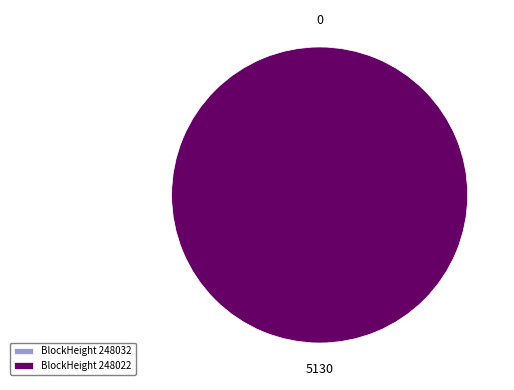

Count the number of slices in the pie.

2